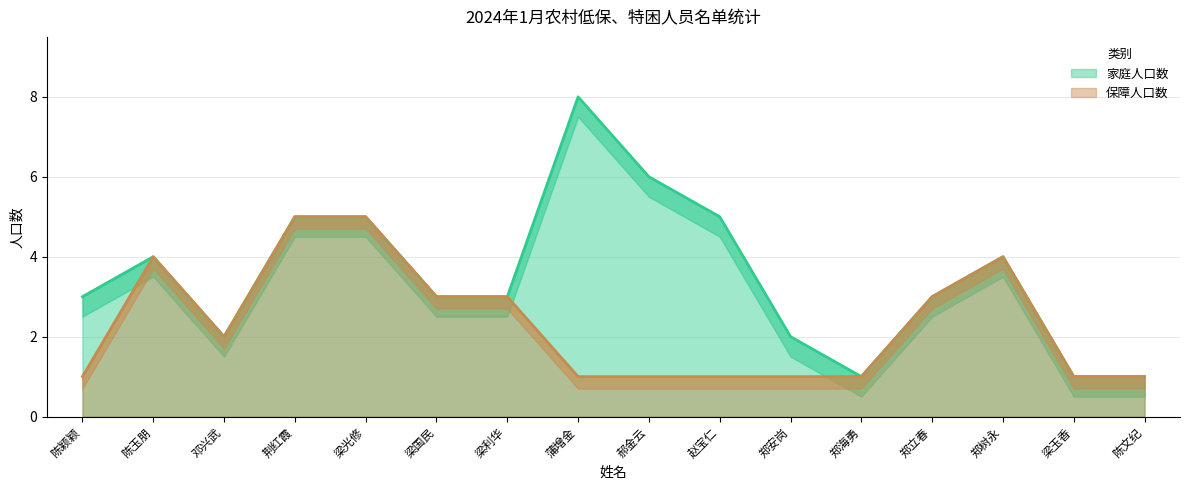

The 家庭人口数 series shows 4 at 郑树永. True or false?

True